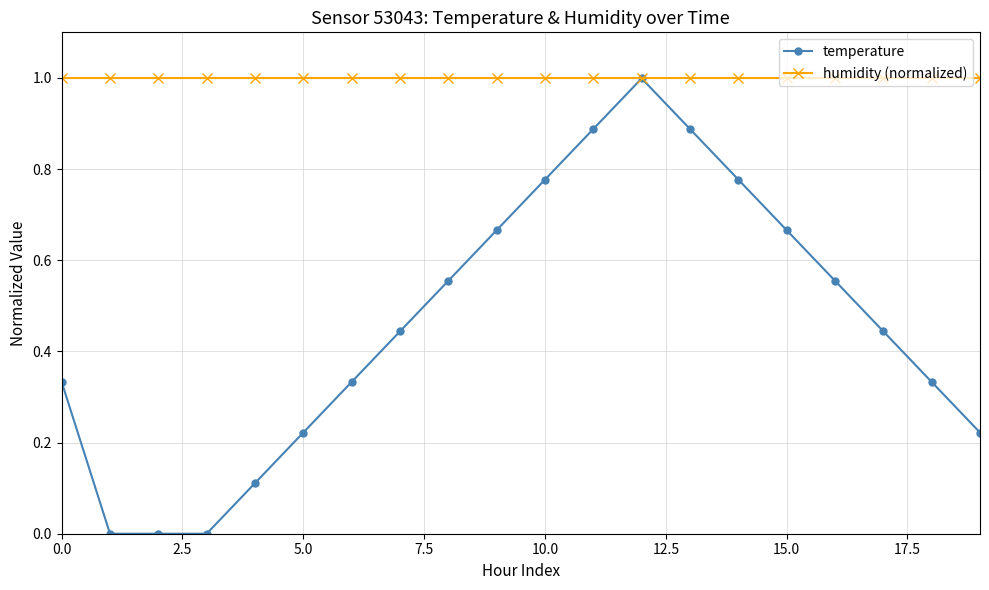

List the series in order of their overall mean, lowest first.

temperature, humidity (normalized)